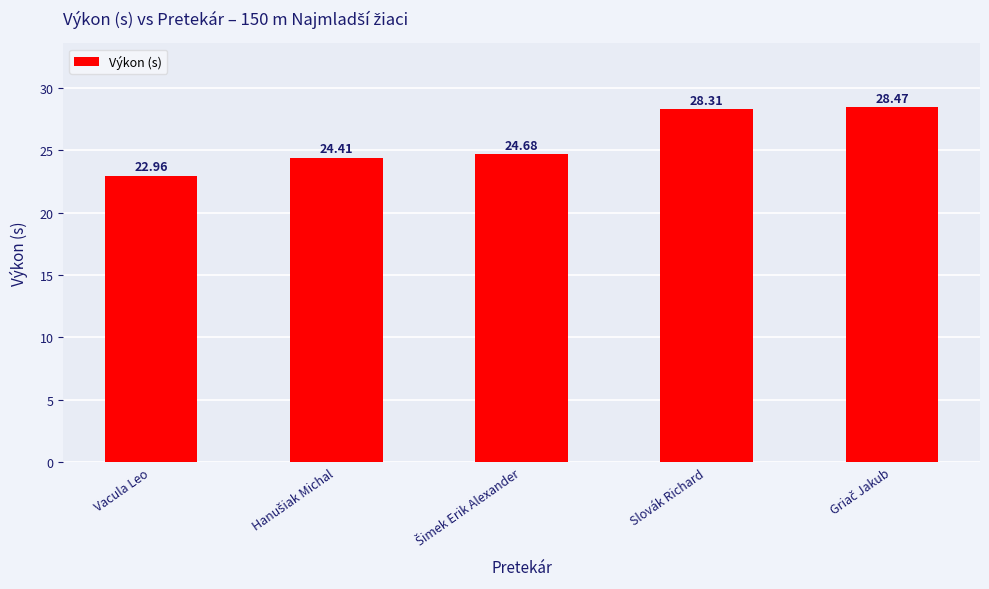

What is the label of the 5th bar from the right?

Vacula Leo